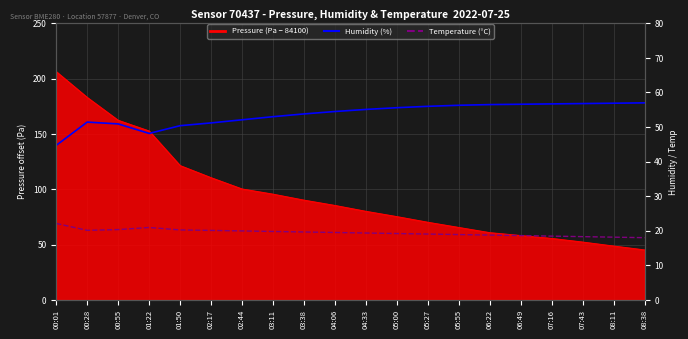

Where does the Humidity (%) series first go above 55?

04:33